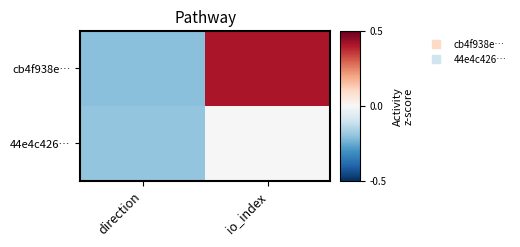

How many distinct data groups are displayed?

2